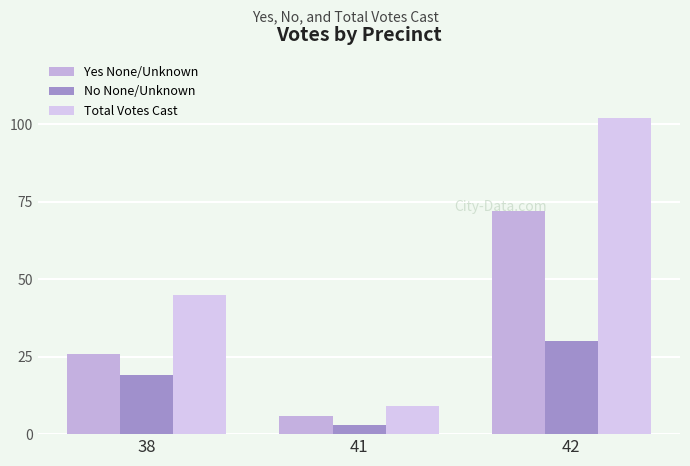

Does the chart contain any negative values?

No